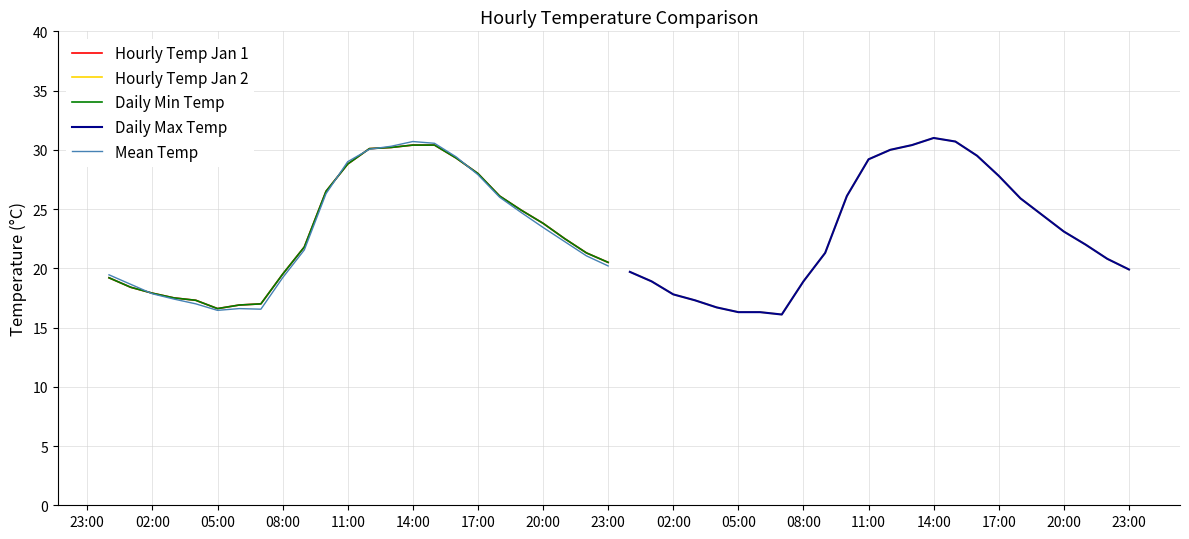

Which series has the largest range (max minus min)?

Hourly Temp Jan 2